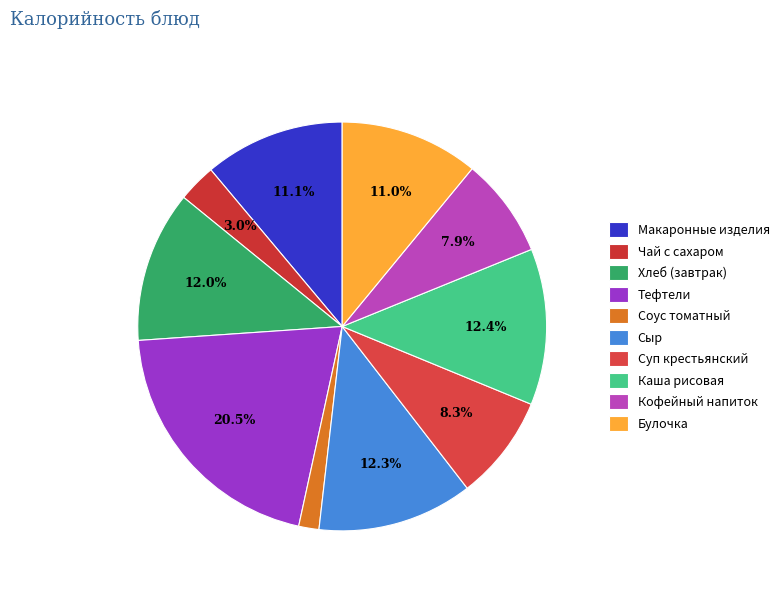

True or false: Соус томатный accounts for 2% of the total.

True